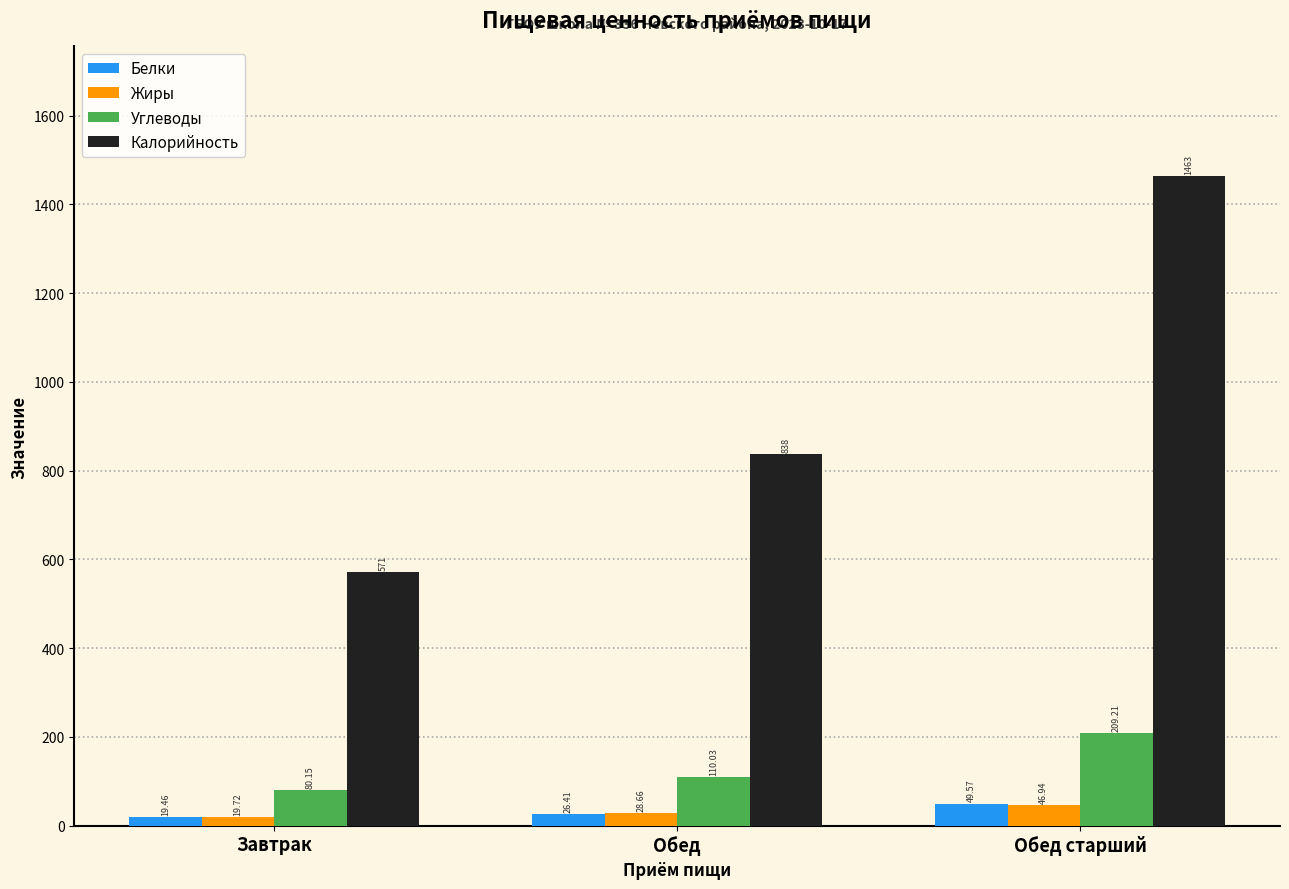

At Завтрак, list the series in order from largest to smallest.

Калорийность, Углеводы, Жиры, Белки